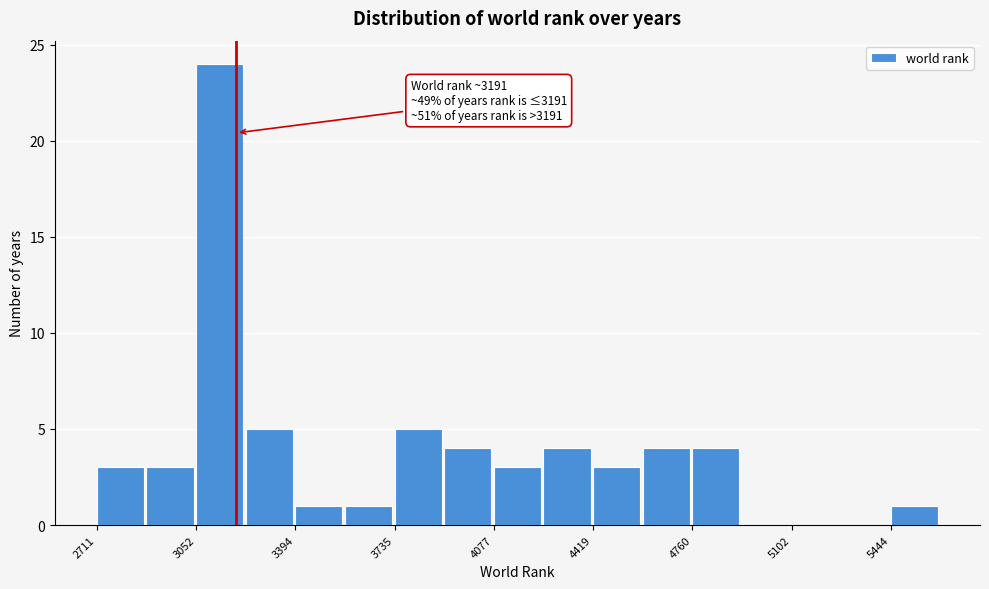

Read against the x-axis, roughly where is the centre of the tallest bar?

3150